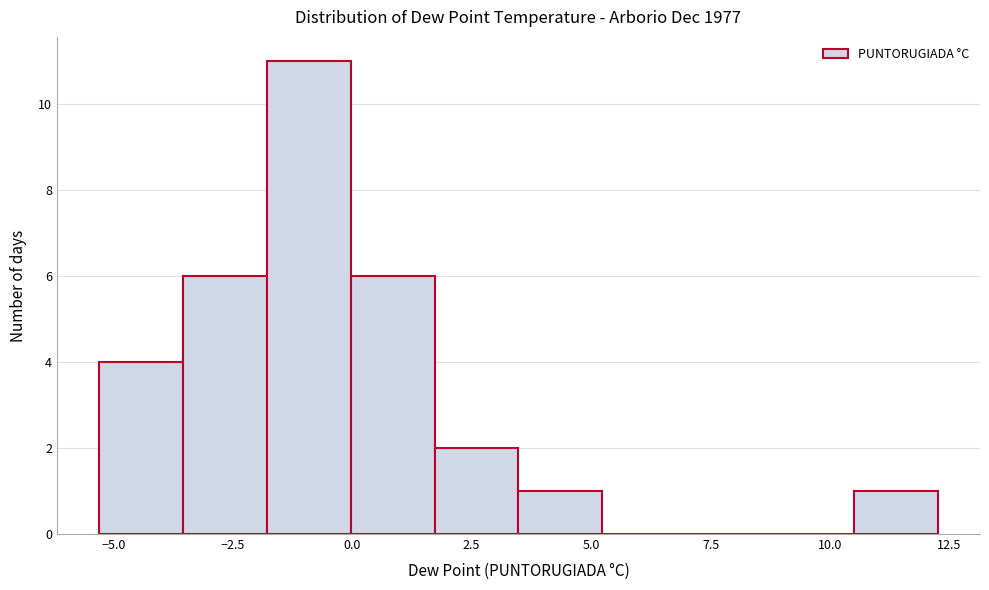

Around what value on the x-axis is the tallest bar? Give the approximate position of its centre, as read against the axis.

-1.0